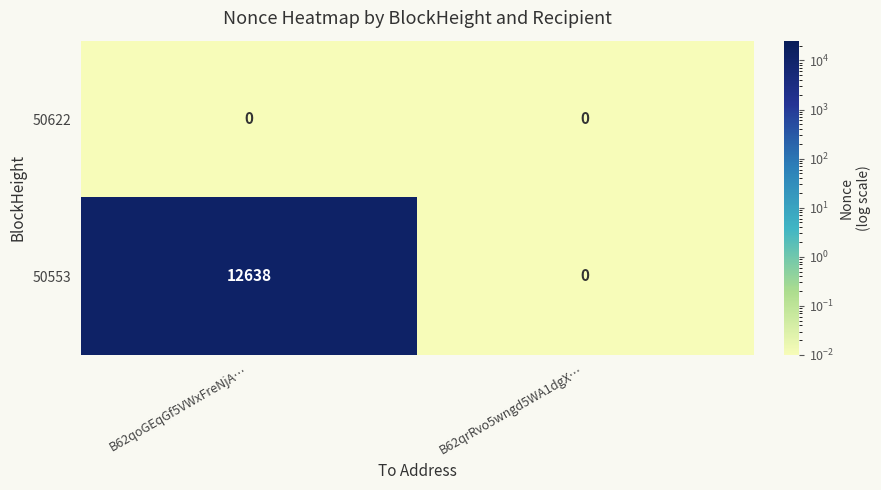

Reading left to right, transcribe all the data shown in this chart.

50622: 0	0
50553: 12638	0